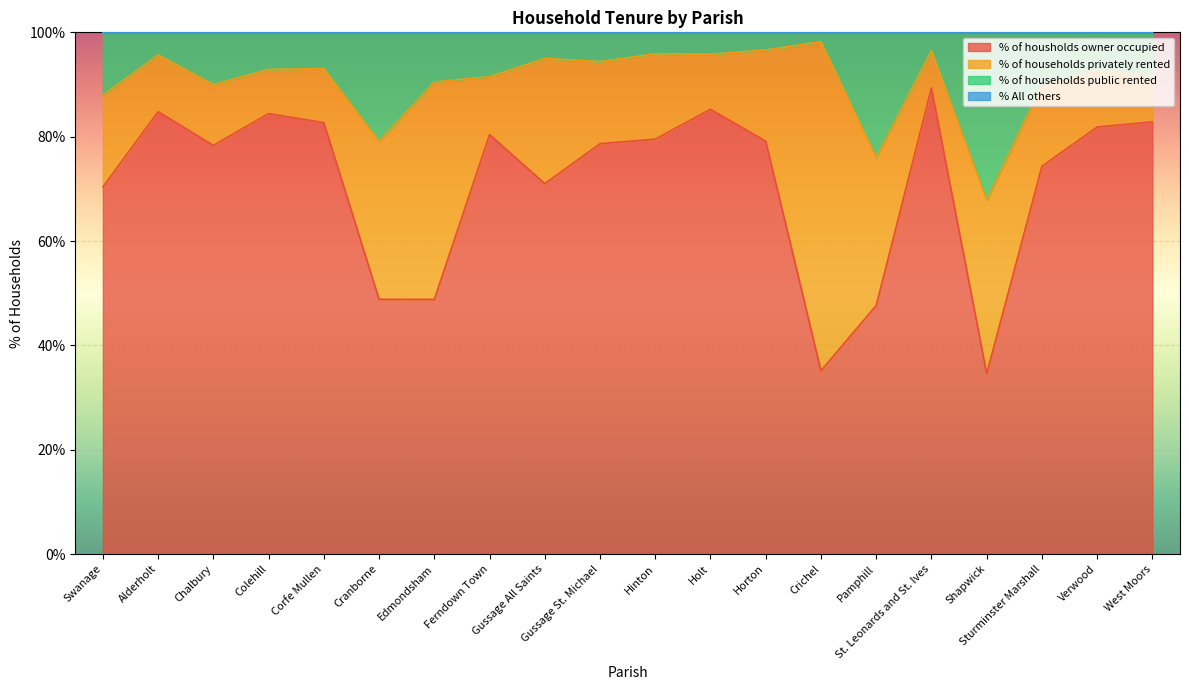

What is the smallest value displayed?

34.6